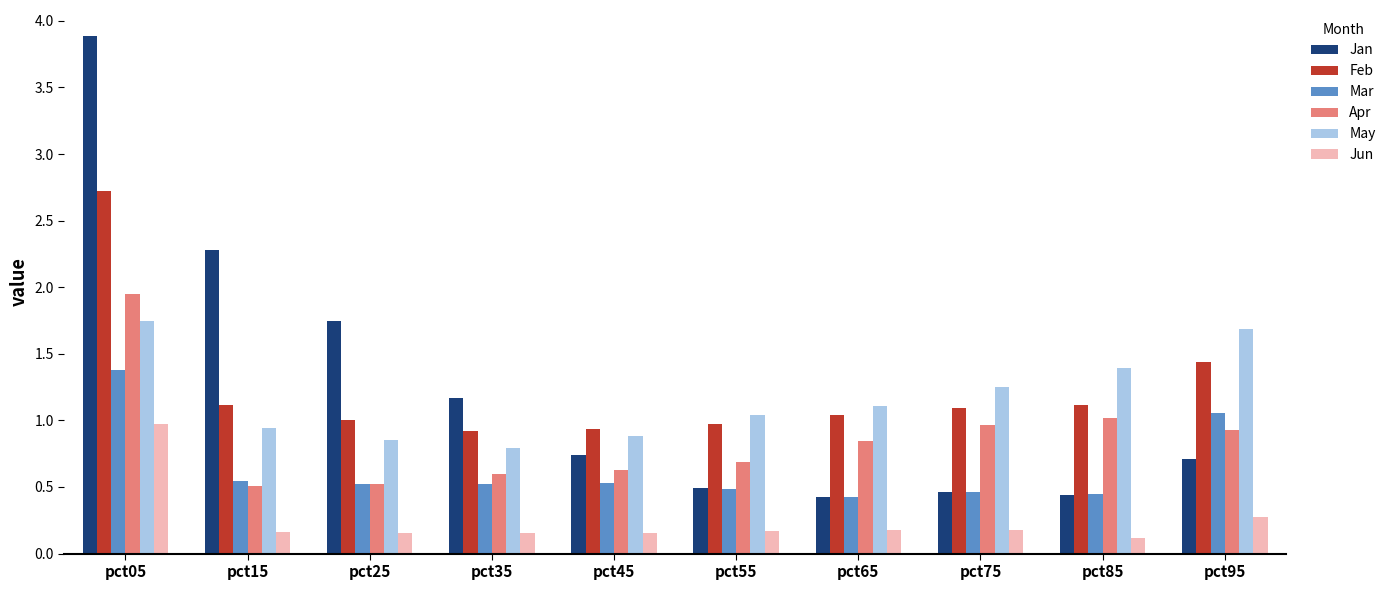

What is the sum of all Feb values?

12.4